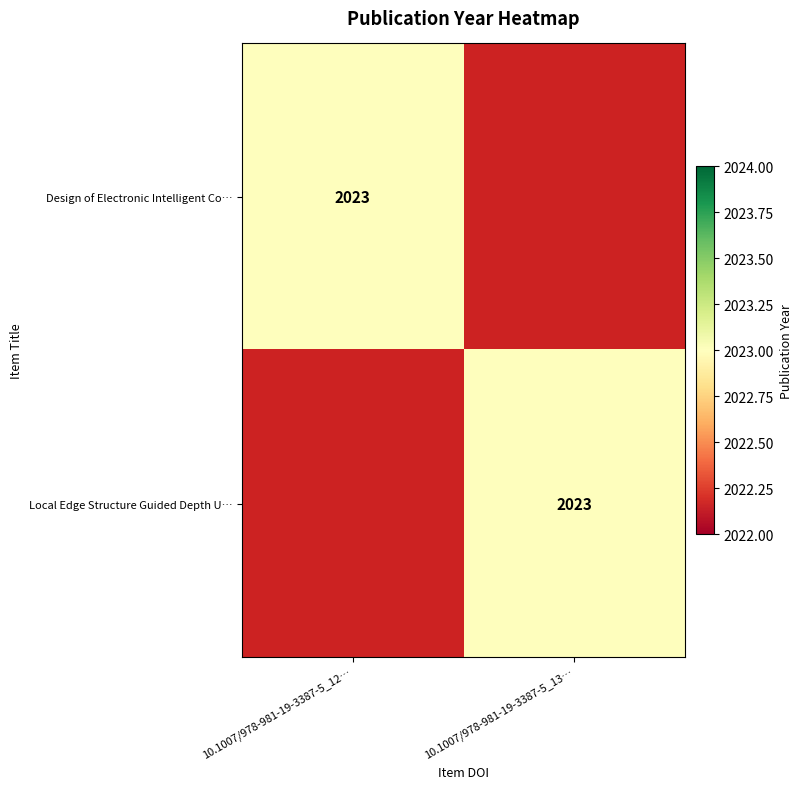

Count the number of categories in the chart.

2